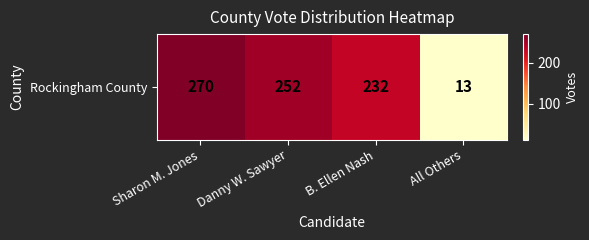

List the labels in order of value, largest first.

Sharon M. Jones, Danny W. Sawyer, B. Ellen Nash, All Others